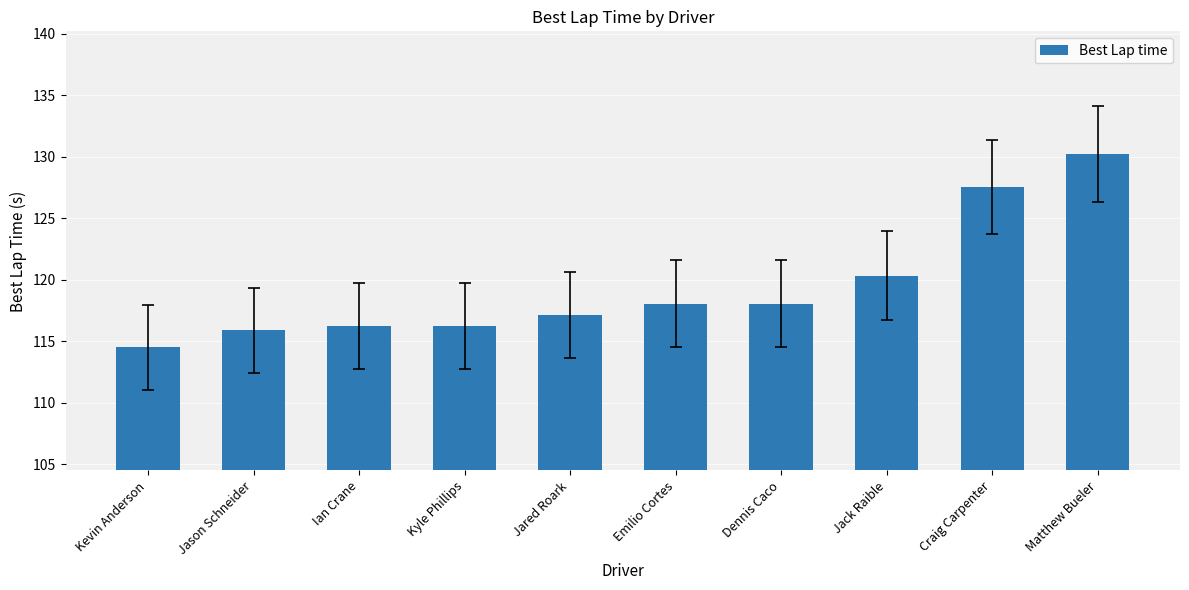

At which label does the data first exceed 118?

Emilio Cortes